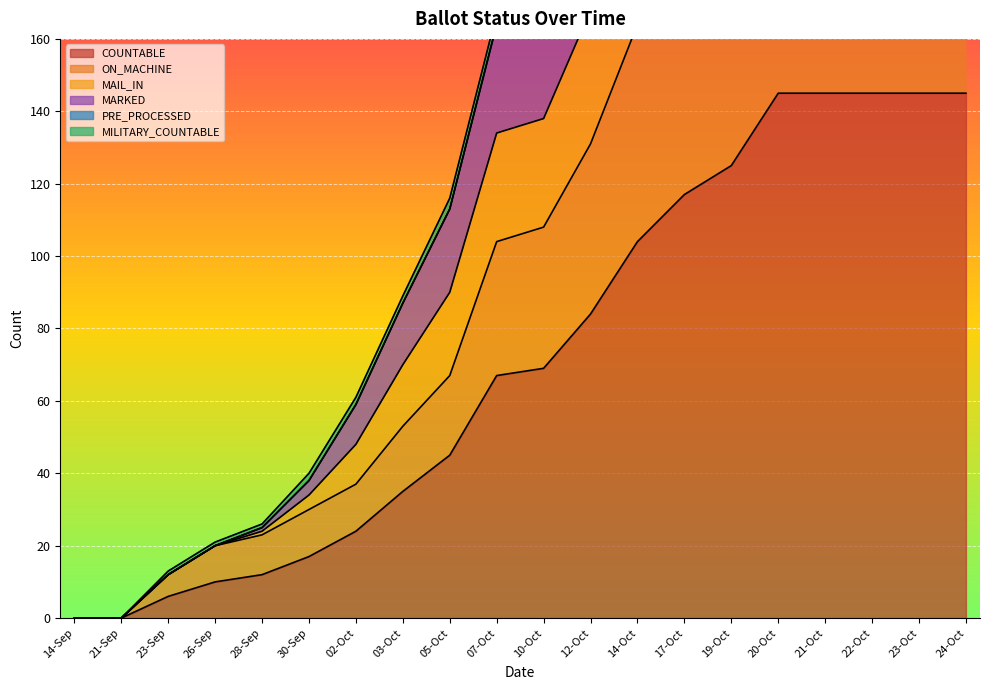

Which series changed the most between 17-Oct and 23-Oct?

MAIL_IN